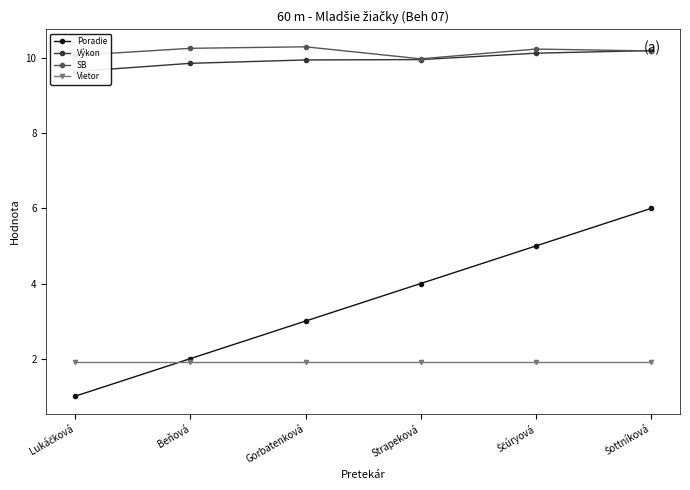

What is the total value across all series at Ščúryová?

27.3